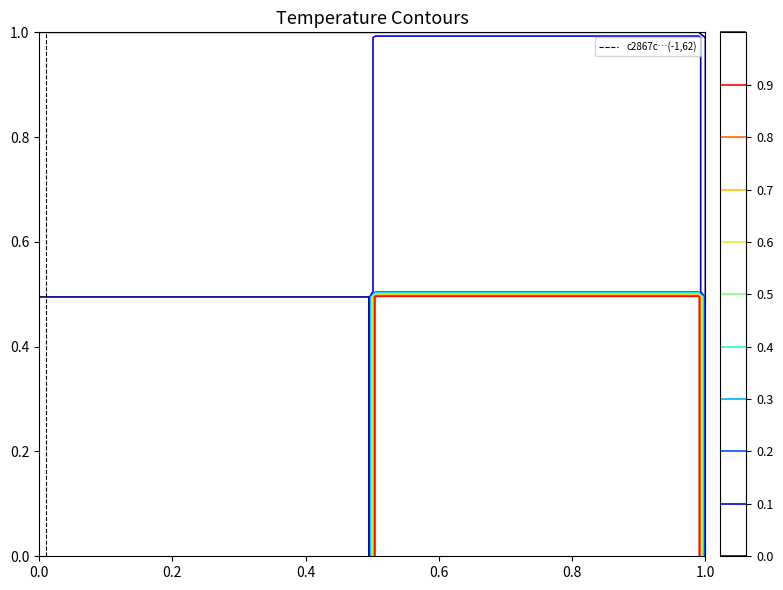

Is it true that the value at 0.2 is 0?

False